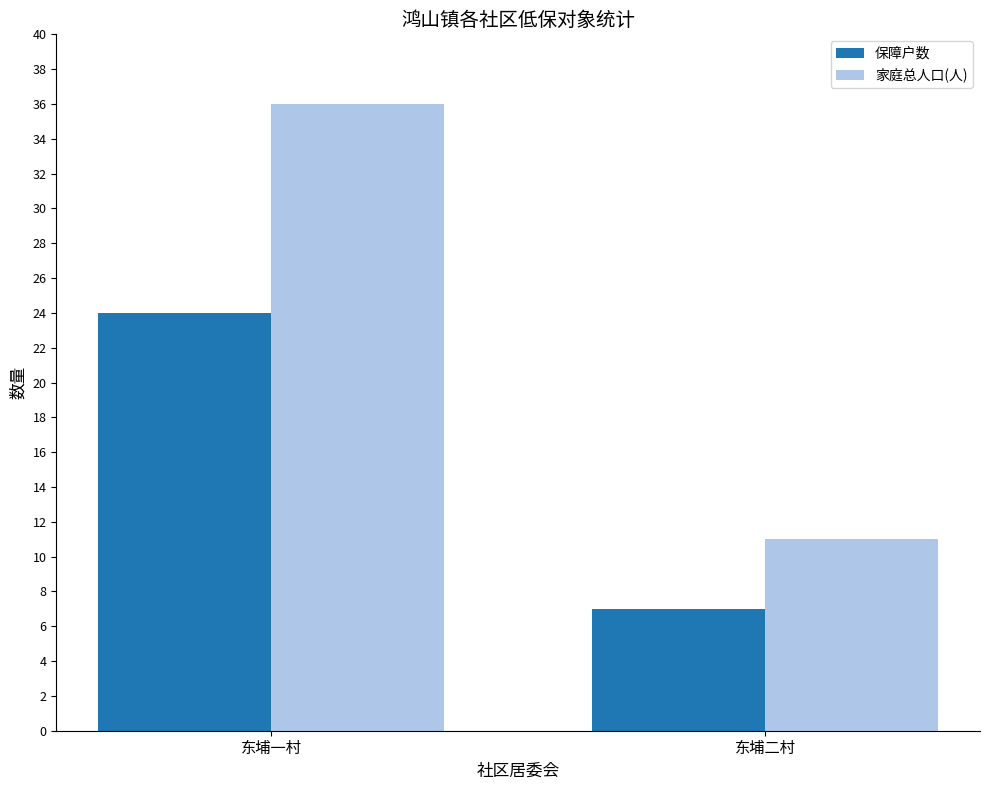

What is the label of the 2nd bar from the left?

东埔二村